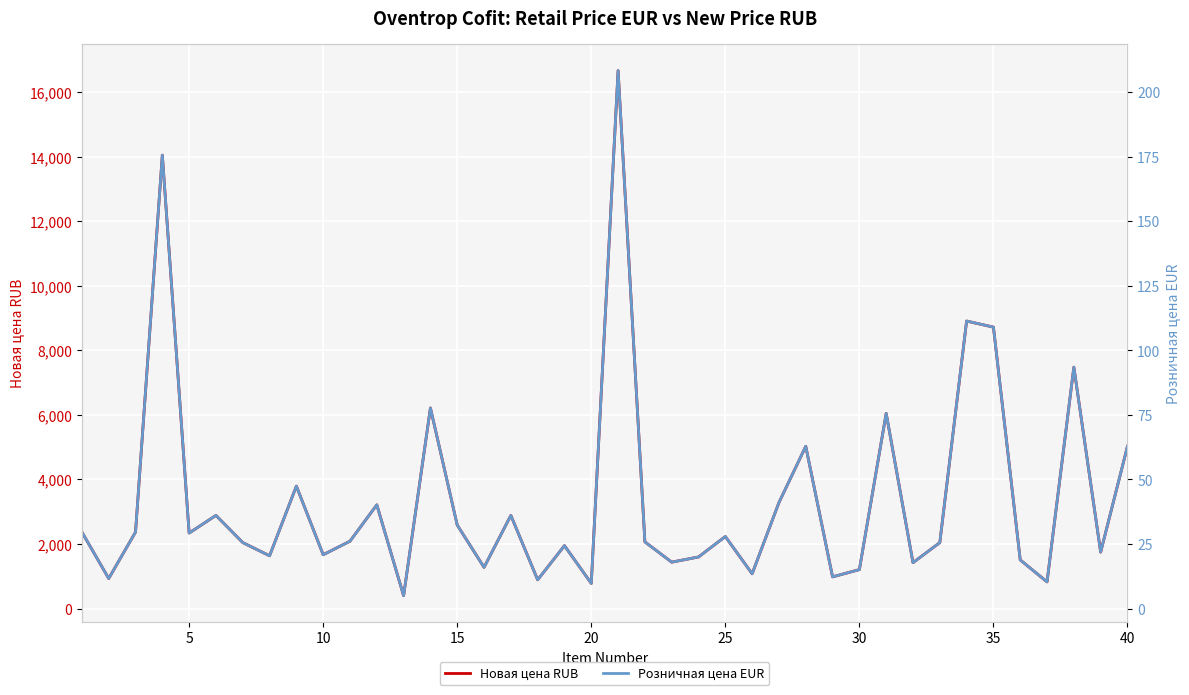

What is the lowest value of the Новая цена RUB series?

399.2